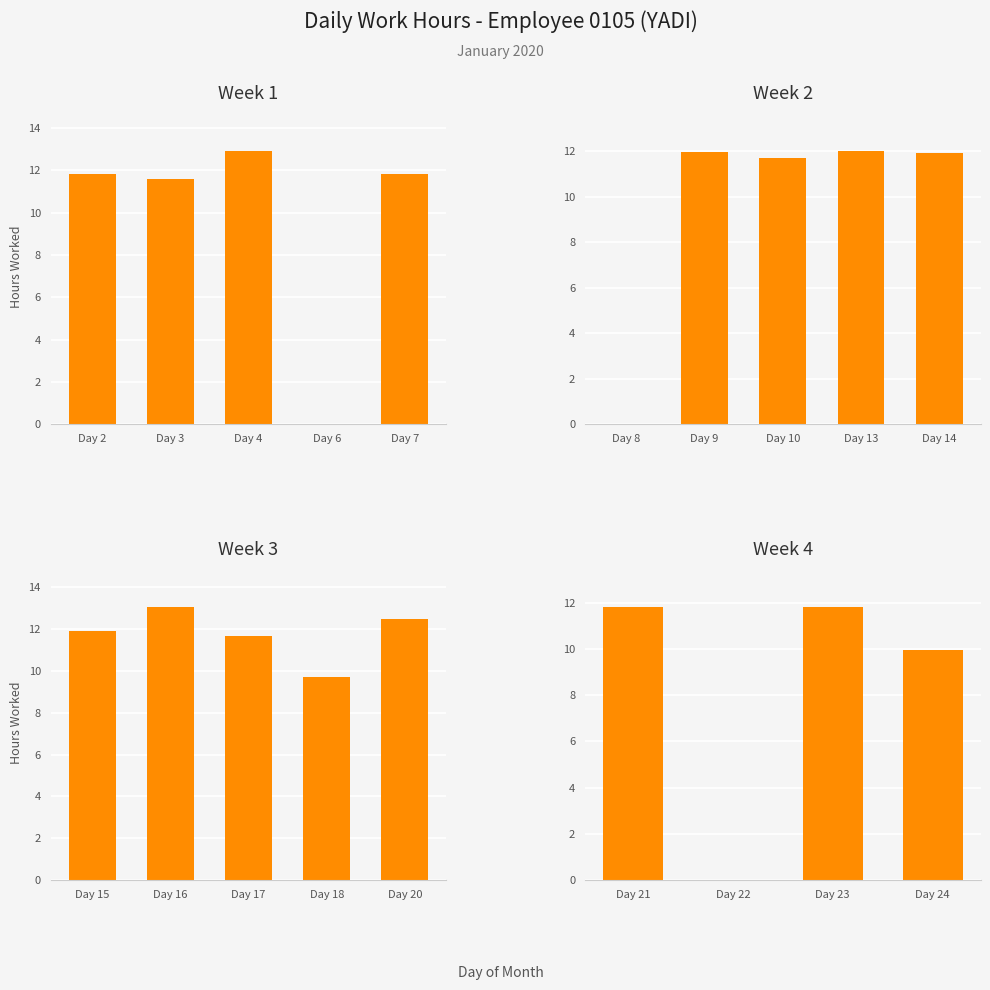

What is the difference between the maximum and second lowest values?

13.1